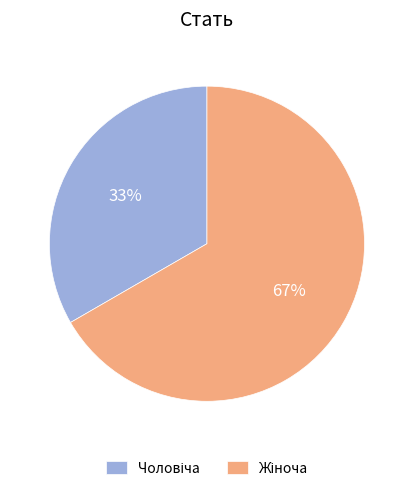

Is there any slice that represents more than half of the pie?

Yes